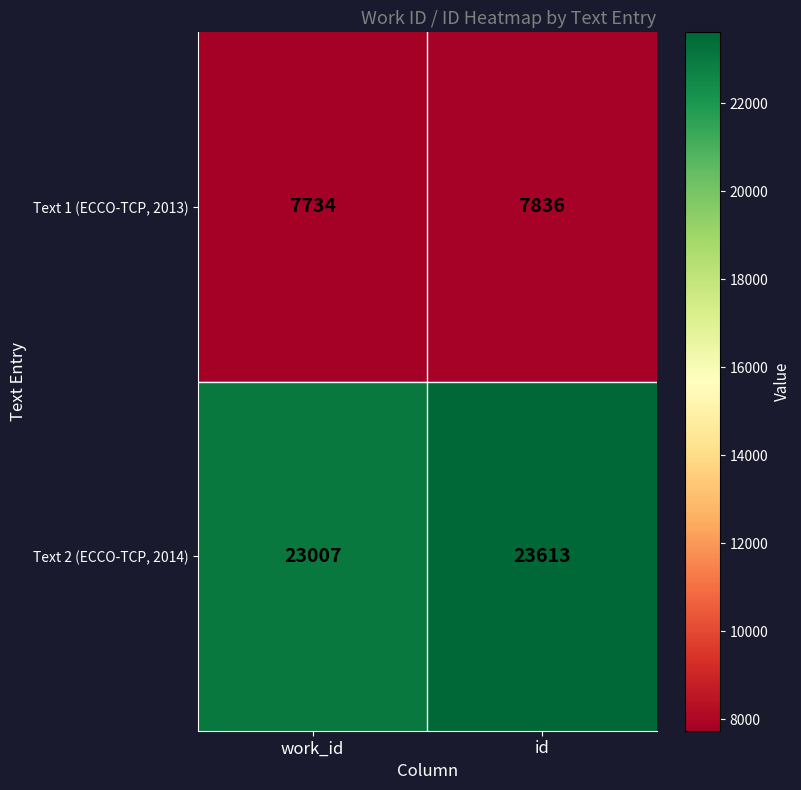

What is the maximum value for Text 2 (ECCO-TCP, 2014)?

23613